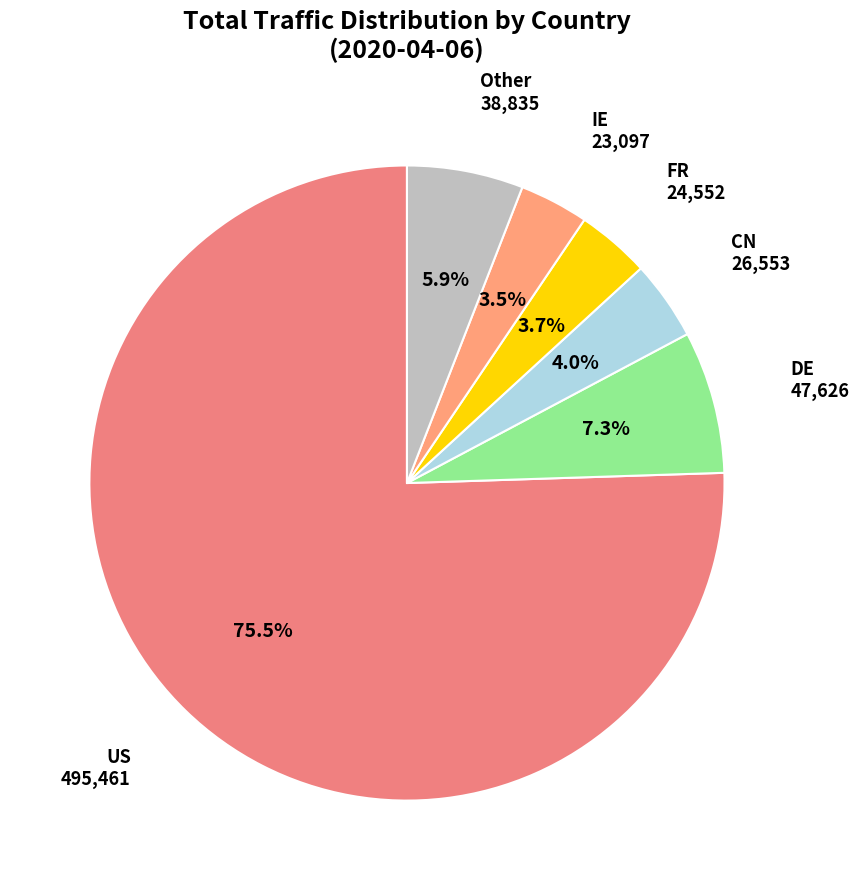

How many slices are in this pie chart?

6